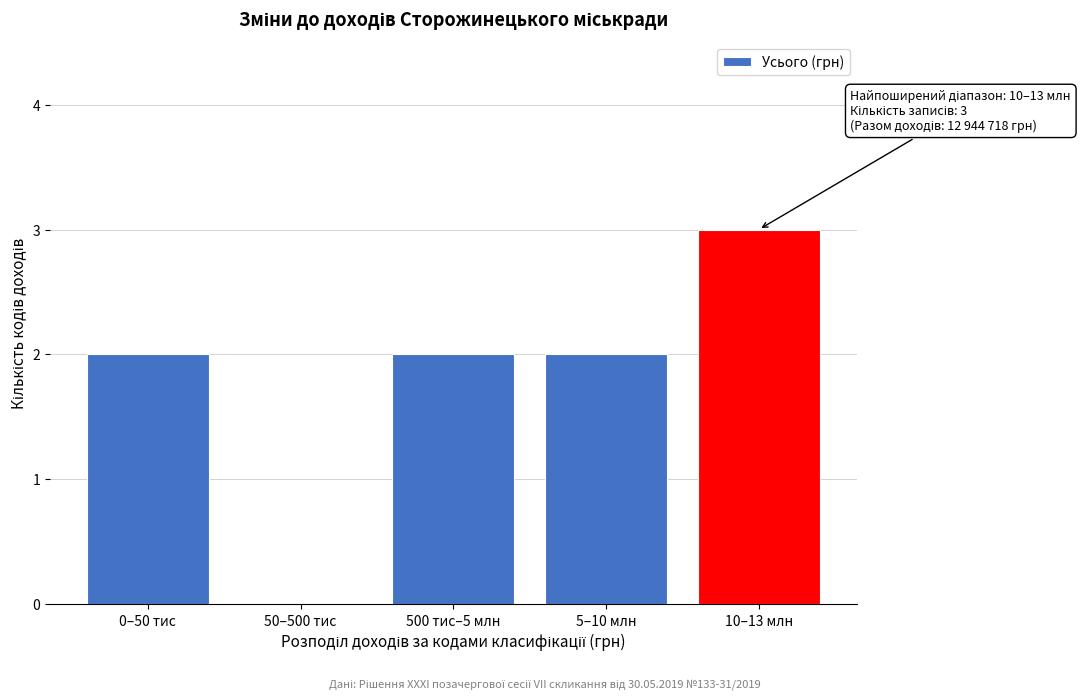

Reading right to left, extract all data points from this chart.

10–13 млн=3	5–10 млн=2	500 тис–5 млн=2	50–500 тис=0	0–50 тис=2